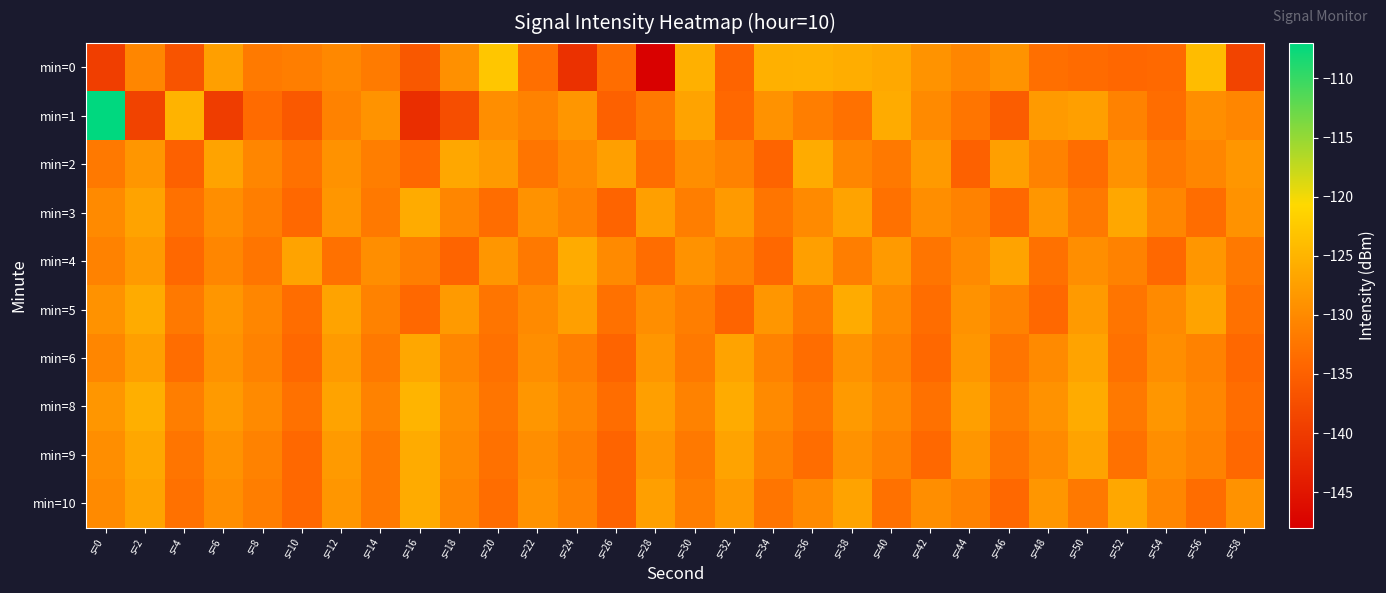

Reading left to right, transcribe all the data shown in this chart.

min=0: s=0=-139.6	s=2=-130.4	s=4=-136.6	s=6=-127.5	s=8=-131.9	s=10=-131.4	s=12=-130.2	s=14=-131.8	s=16=-136.1	s=18=-129.3	s=20=-122.8	s=22=-133.2	s=24=-141.4	s=26=-133.4	s=28=-147.8	s=30=-125.4	s=32=-134.5	s=34=-125.4	s=36=-125.3	s=38=-125.8	s=40=-126.4	s=42=-128.9	s=44=-130.5	s=46=-128.9	s=48=-133.1	s=50=-133.6	s=52=-134.2	s=54=-134.0	s=56=-124.1	s=58=-138.7
min=1: s=0=-107.0	s=2=-139.0	s=4=-125.1	s=6=-139.8	s=8=-133.6	s=10=-136.0	s=12=-130.9	s=14=-128.9	s=16=-141.8	s=18=-137.5	s=20=-129.5	s=22=-131.0	s=24=-128.5	s=26=-135.0	s=28=-132.0	s=30=-127.0	s=32=-134.0	s=34=-129.0	s=36=-131.5	s=38=-133.0	s=40=-126.0	s=42=-130.0	s=44=-132.5	s=46=-135.5	s=48=-128.0	s=50=-127.5	s=52=-131.0	s=54=-133.5	s=56=-129.5	s=58=-130.5
min=2: s=0=-132.0	s=2=-128.5	s=4=-135.0	s=6=-127.0	s=8=-130.5	s=10=-133.0	s=12=-129.0	s=14=-131.5	s=16=-134.0	s=18=-126.5	s=20=-128.0	s=22=-132.5	s=24=-130.0	s=26=-127.5	s=28=-133.5	s=30=-129.5	s=32=-131.0	s=34=-134.5	s=36=-126.0	s=38=-130.5	s=40=-132.0	s=42=-128.0	s=44=-135.0	s=46=-127.5	s=48=-131.0	s=50=-133.5	s=52=-129.0	s=54=-132.0	s=56=-130.5	s=58=-128.5
min=3: s=0=-130.0	s=2=-127.0	s=4=-133.0	s=6=-129.5	s=8=-131.5	s=10=-134.0	s=12=-128.5	s=14=-132.0	s=16=-126.0	s=18=-130.5	s=20=-133.5	s=22=-129.0	s=24=-131.0	s=26=-134.5	s=28=-127.5	s=30=-131.5	s=32=-128.0	s=34=-132.5	s=36=-130.0	s=38=-127.0	s=40=-133.0	s=42=-129.5	s=44=-131.0	s=46=-134.0	s=48=-128.5	s=50=-132.0	s=52=-126.5	s=54=-130.5	s=56=-133.5	s=58=-129.0
min=4: s=0=-131.0	s=2=-128.0	s=4=-134.0	s=6=-130.5	s=8=-132.5	s=10=-127.0	s=12=-133.0	s=14=-129.5	s=16=-131.5	s=18=-134.5	s=20=-128.5	s=22=-132.0	s=24=-126.0	s=26=-130.0	s=28=-133.5	s=30=-129.0	s=32=-131.0	s=34=-134.0	s=36=-127.5	s=38=-131.5	s=40=-128.0	s=42=-132.5	s=44=-130.0	s=46=-127.0	s=48=-133.0	s=50=-129.5	s=52=-131.0	s=54=-134.0	s=56=-128.5	s=58=-132.0
min=5: s=0=-129.0	s=2=-126.0	s=4=-132.0	s=6=-128.5	s=8=-130.5	s=10=-133.5	s=12=-127.0	s=14=-131.0	s=16=-134.0	s=18=-128.0	s=20=-132.5	s=22=-130.0	s=24=-127.5	s=26=-133.0	s=28=-129.5	s=30=-131.5	s=32=-134.5	s=34=-128.5	s=36=-132.0	s=38=-126.0	s=40=-130.0	s=42=-133.5	s=44=-129.0	s=46=-131.0	s=48=-134.0	s=50=-128.0	s=52=-132.5	s=54=-130.0	s=56=-127.0	s=58=-133.0
min=6: s=0=-130.5	s=2=-127.5	s=4=-133.5	s=6=-129.0	s=8=-131.0	s=10=-134.0	s=12=-128.0	s=14=-132.0	s=16=-126.5	s=18=-130.5	s=20=-133.0	s=22=-129.5	s=24=-131.5	s=26=-134.5	s=28=-128.5	s=30=-132.0	s=32=-127.0	s=34=-131.0	s=36=-133.5	s=38=-129.0	s=40=-131.0	s=42=-134.0	s=44=-128.5	s=46=-132.5	s=48=-130.0	s=50=-127.0	s=52=-133.0	s=54=-129.5	s=56=-131.0	s=58=-134.0
min=8: s=0=-128.5	s=2=-125.5	s=4=-131.5	s=6=-128.0	s=8=-130.0	s=10=-133.0	s=12=-127.0	s=14=-131.0	s=16=-125.0	s=18=-129.5	s=20=-132.5	s=22=-128.5	s=24=-130.5	s=26=-133.5	s=28=-127.5	s=30=-131.0	s=32=-126.0	s=34=-130.0	s=36=-132.5	s=38=-128.0	s=40=-130.0	s=42=-133.0	s=44=-127.5	s=46=-131.5	s=48=-129.0	s=50=-126.0	s=52=-132.0	s=54=-128.5	s=56=-130.5	s=58=-133.5
min=9: s=0=-129.5	s=2=-126.5	s=4=-132.5	s=6=-129.0	s=8=-131.0	s=10=-134.0	s=12=-128.0	s=14=-132.0	s=16=-126.0	s=18=-130.0	s=20=-133.0	s=22=-129.5	s=24=-131.5	s=26=-134.5	s=28=-128.5	s=30=-132.0	s=32=-127.0	s=34=-131.0	s=36=-133.5	s=38=-129.0	s=40=-131.0	s=42=-134.0	s=44=-128.5	s=46=-132.5	s=48=-130.0	s=50=-127.0	s=52=-133.0	s=54=-129.5	s=56=-131.0	s=58=-134.0
min=10: s=0=-130.0	s=2=-127.0	s=4=-133.0	s=6=-129.5	s=8=-131.5	s=10=-134.0	s=12=-128.5	s=14=-132.0	s=16=-126.0	s=18=-130.5	s=20=-133.5	s=22=-129.0	s=24=-131.0	s=26=-134.5	s=28=-127.5	s=30=-131.5	s=32=-128.0	s=34=-132.5	s=36=-130.0	s=38=-127.0	s=40=-133.0	s=42=-129.5	s=44=-131.0	s=46=-134.0	s=48=-128.5	s=50=-132.0	s=52=-126.5	s=54=-130.5	s=56=-133.5	s=58=-129.0